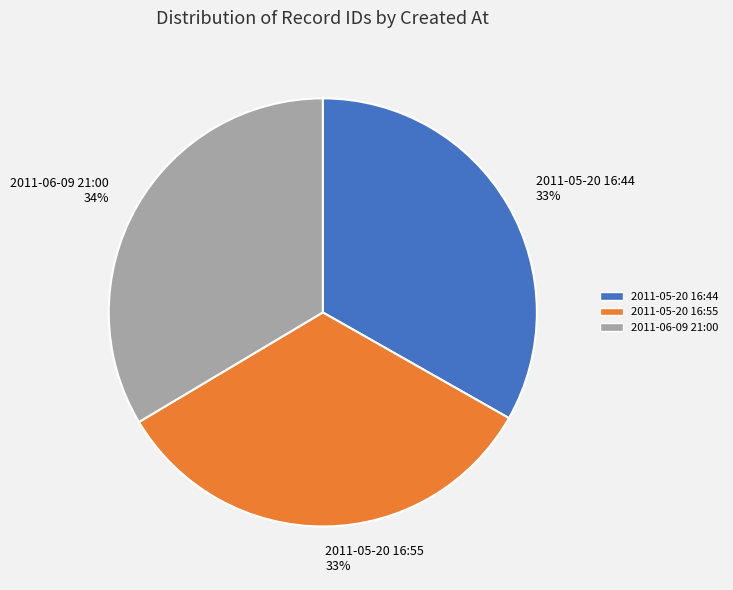

To the nearest percent, what percentage of the pie is 2011-05-20 16:44?

33%